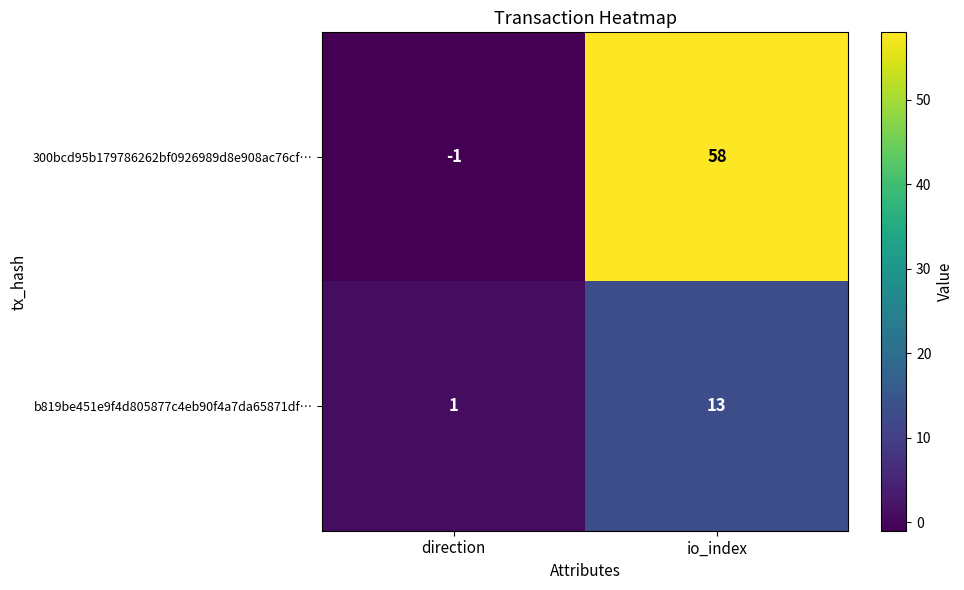

The b819be451e9f4d805877c4eb90f4a7da65871df… series shows 0 at direction. True or false?

False